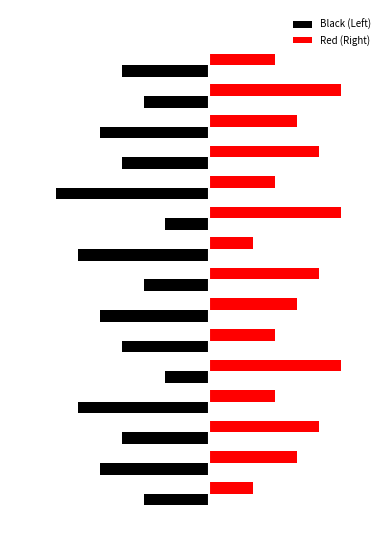

Which series has the largest total across all categories?

Red (Right)